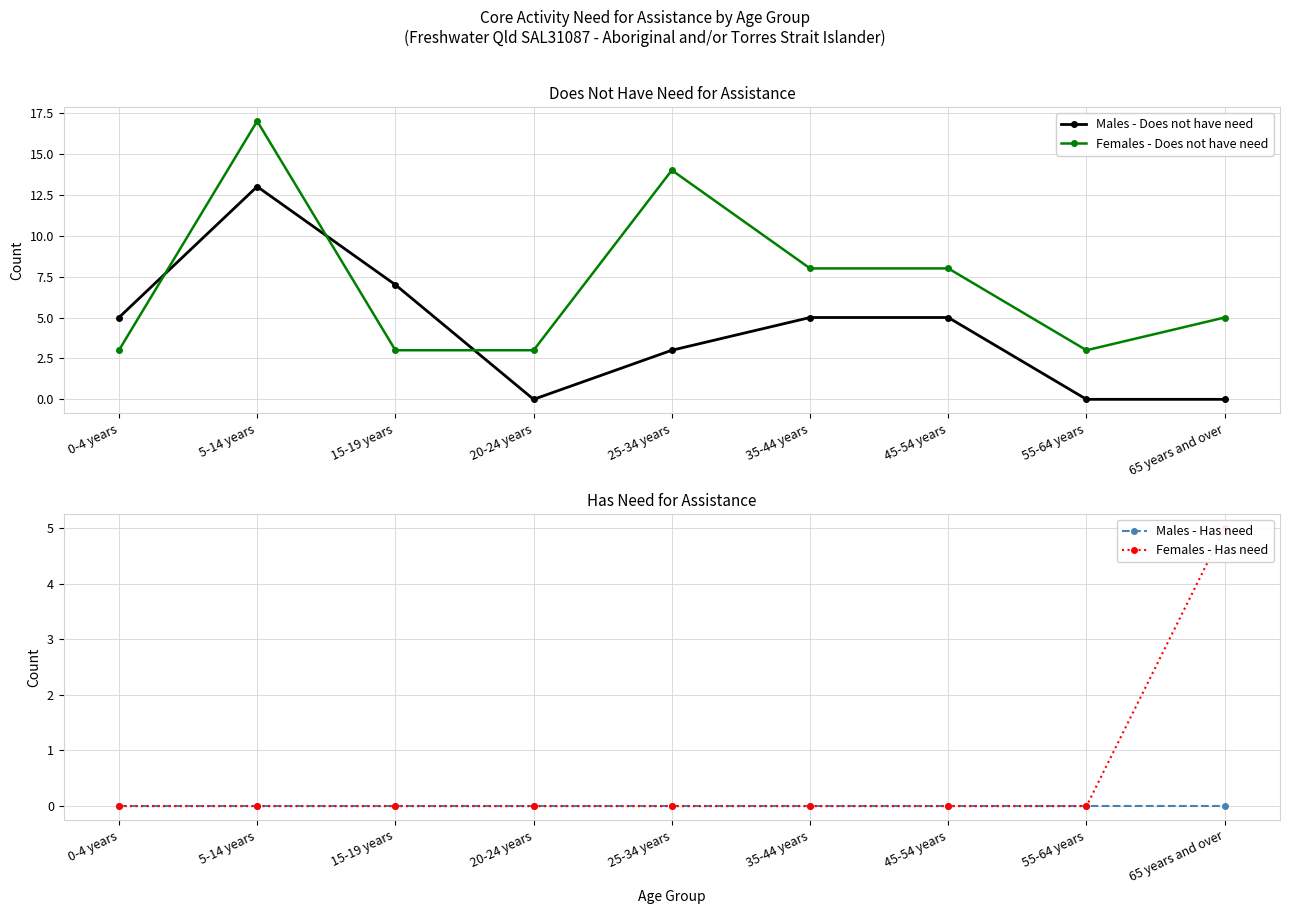

How many values in Males - Does not have need are above zero?

6